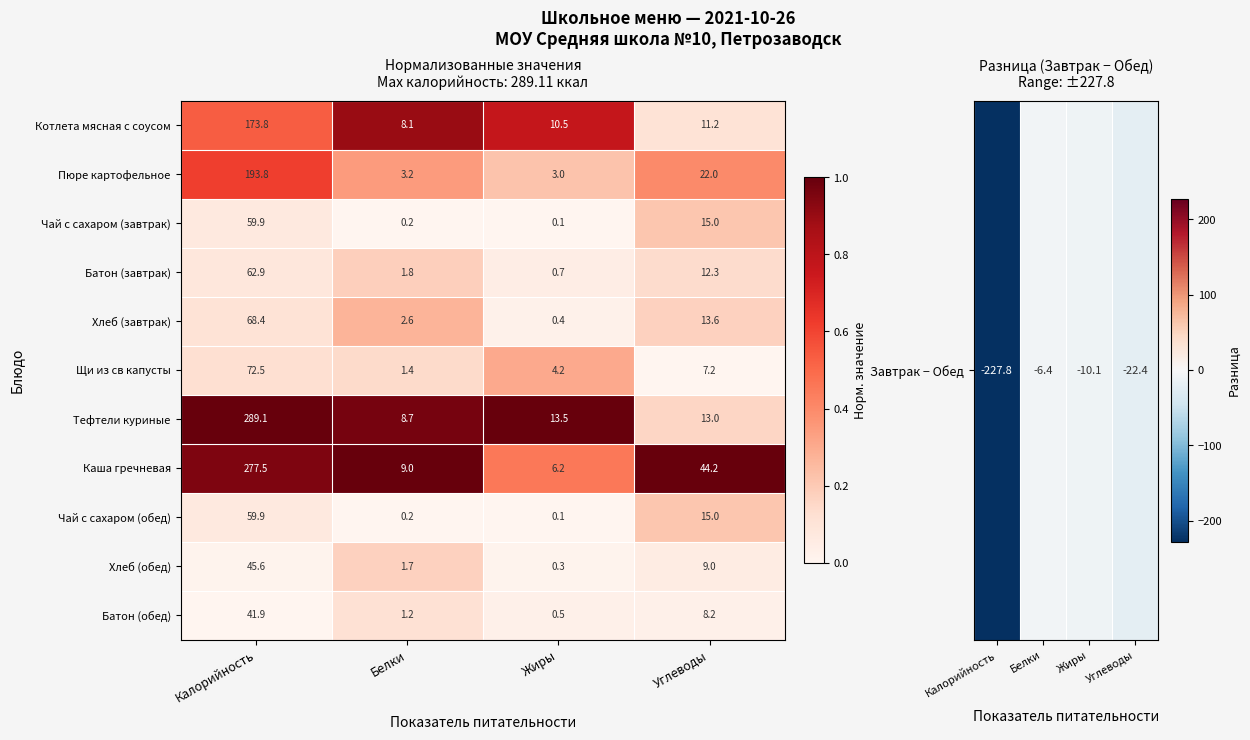

True or false: Хлеб (обед) has a value of 45.6 at Калорийность.

True